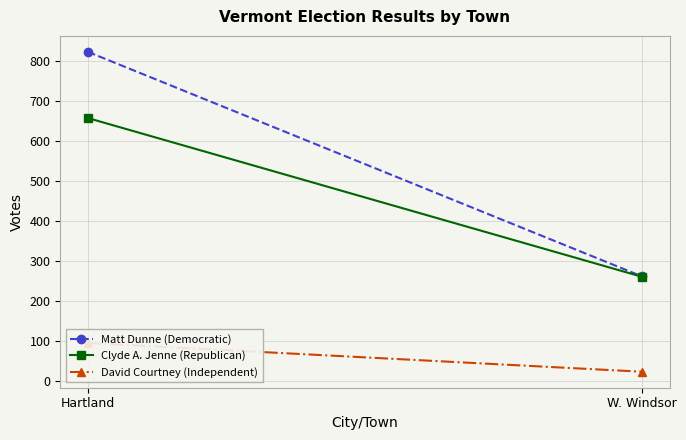

Between Hartland and W. Windsor, which series saw the biggest shift?

Matt Dunne (Democratic)